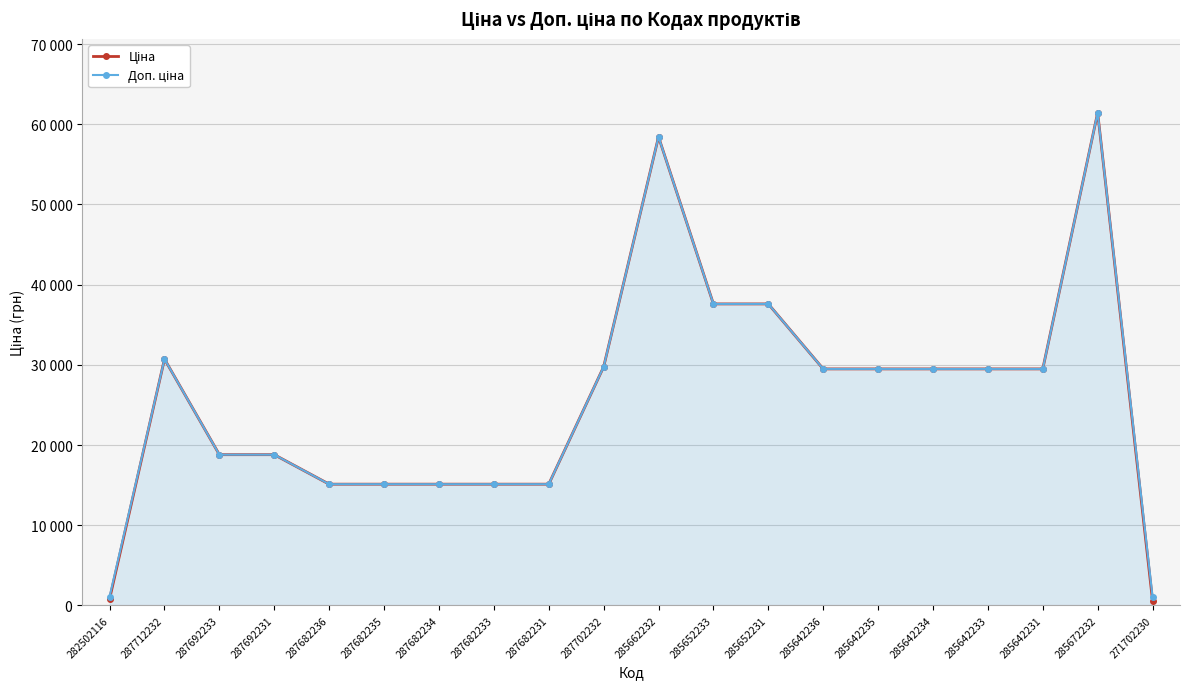

Does the chart have visible grid lines?

Yes